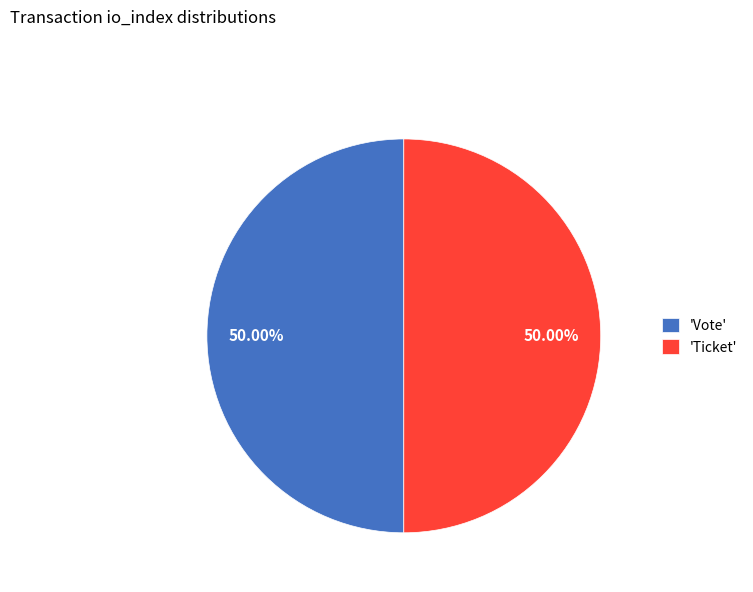

Is the sum of 'Ticket' and 'Vote' greater than half?

Yes